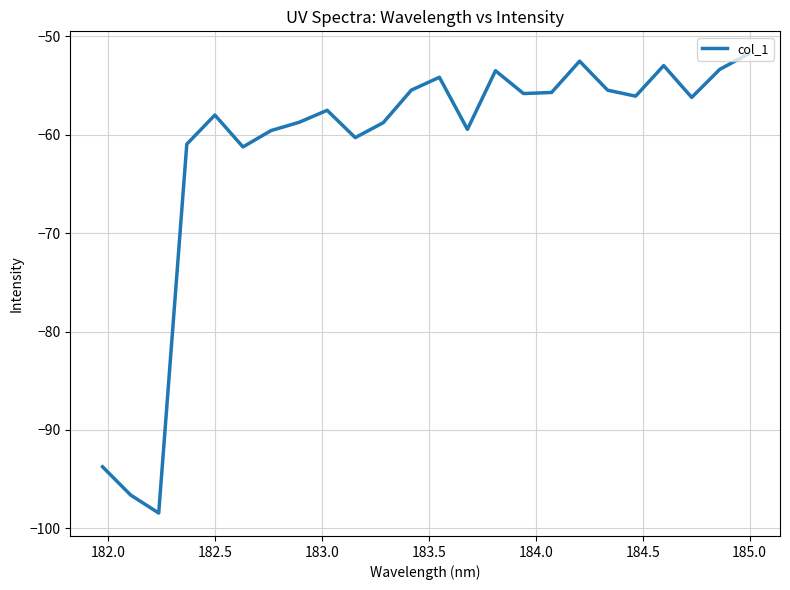

What is the maximum value shown in the chart?

-51.8